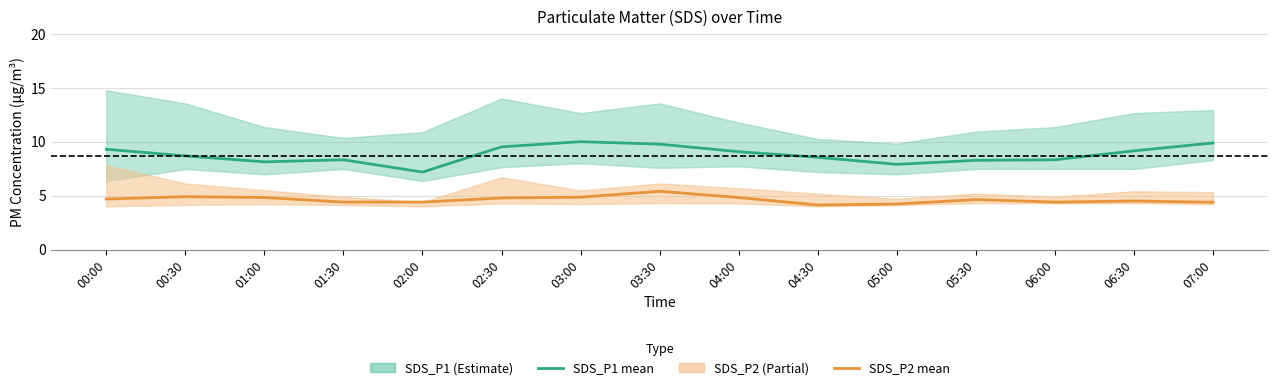

Which series has the largest total across all categories?

SDS_P1